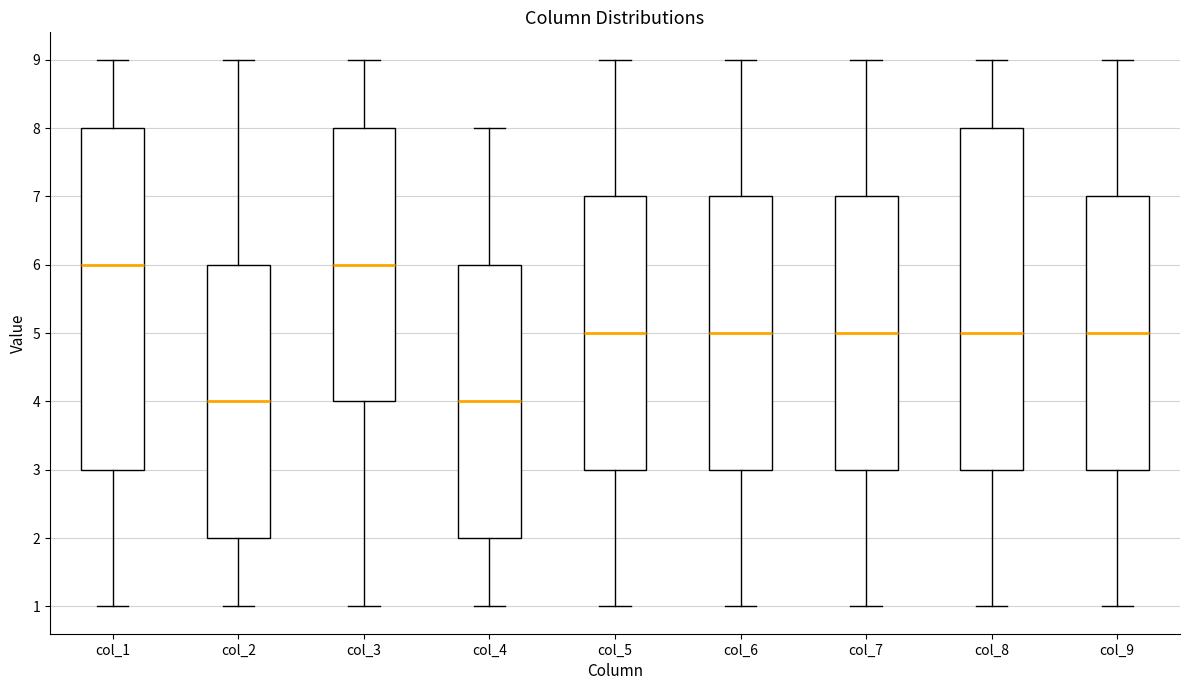

Where does the median line of the box for col_6 sit on the y-axis? The values are not printed on the chart, so give them approximately, as read against the axis.

5